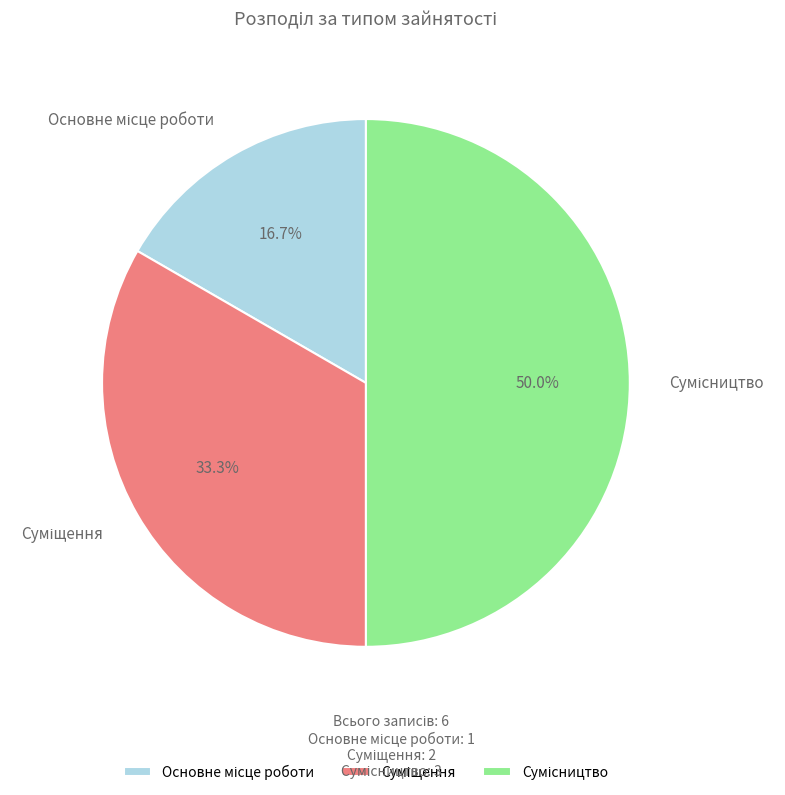

To the nearest percent, what is the difference between the Основне місце роботи and Суміщення slice percentages?

17%